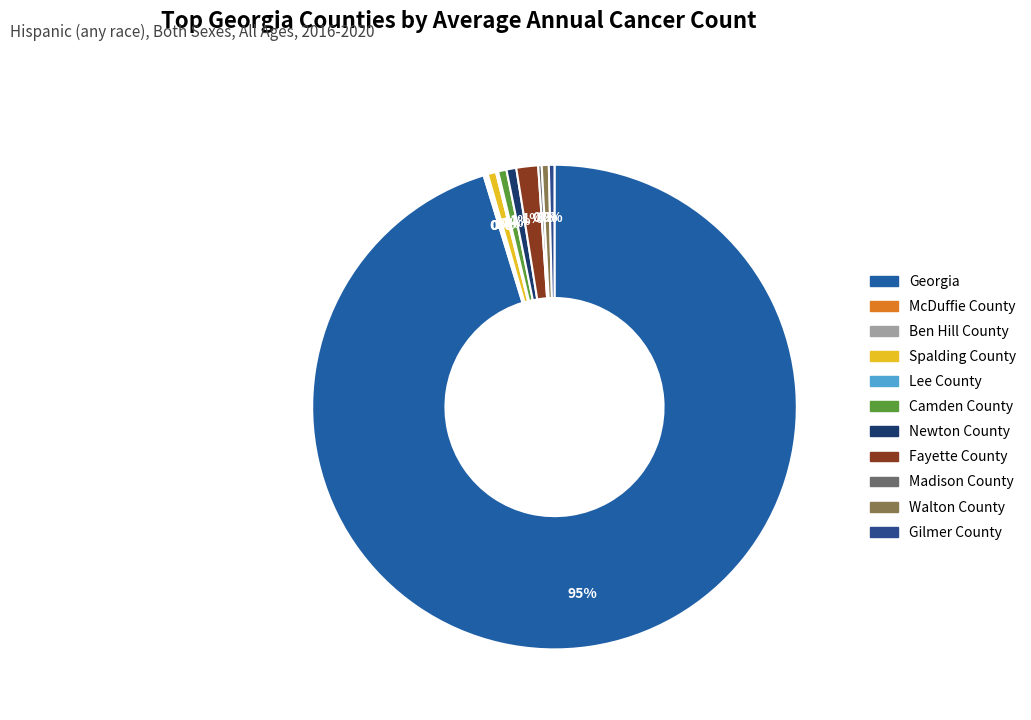

Count the number of slices in the pie.

11